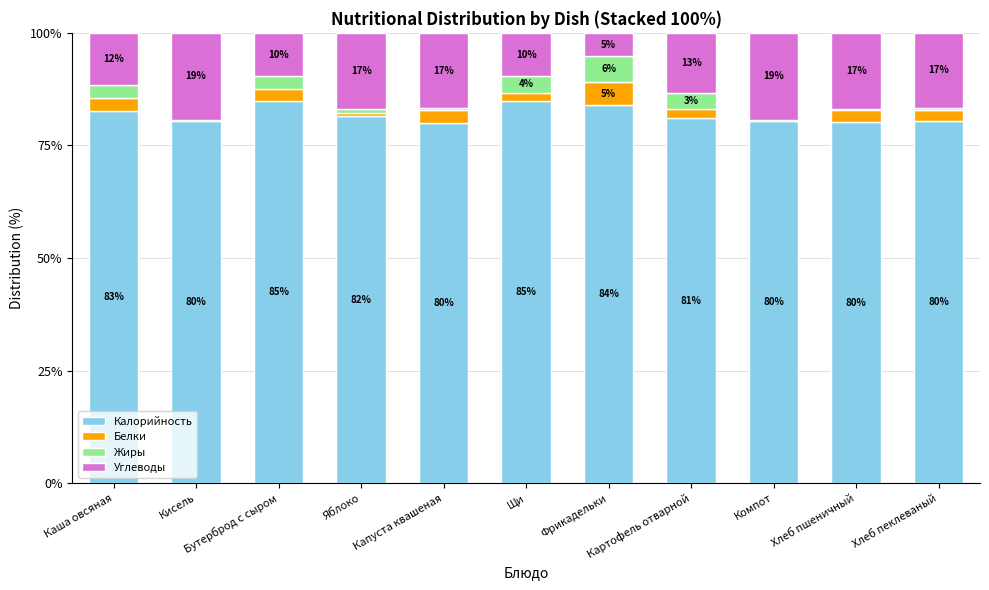

What is the highest value of the Калорийность series?

84.8